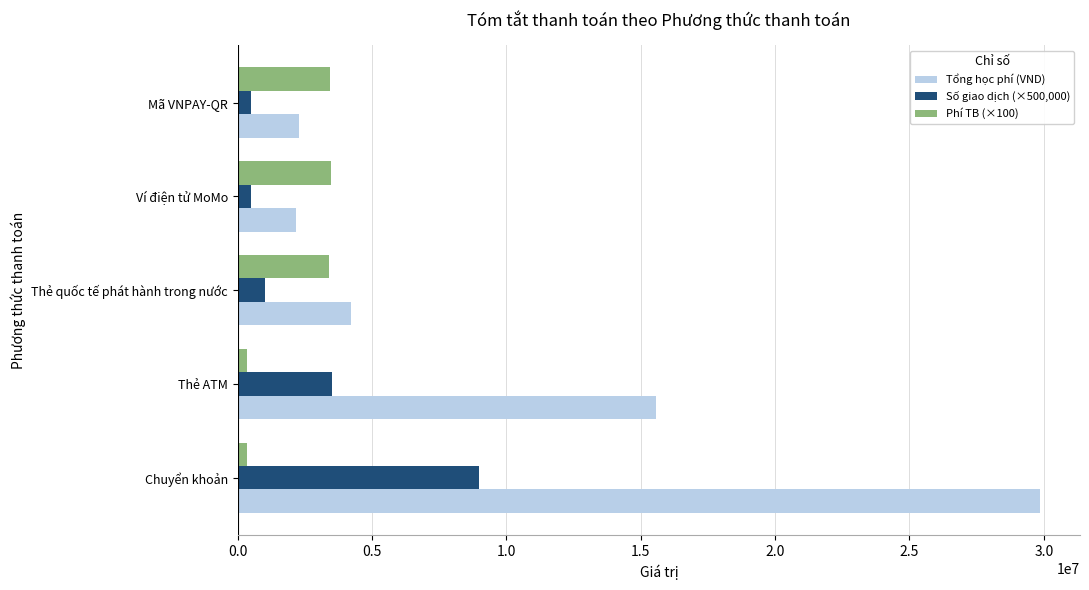

Where is Số giao dịch (×500,000) nearest to the value 4750000?

Thẻ ATM